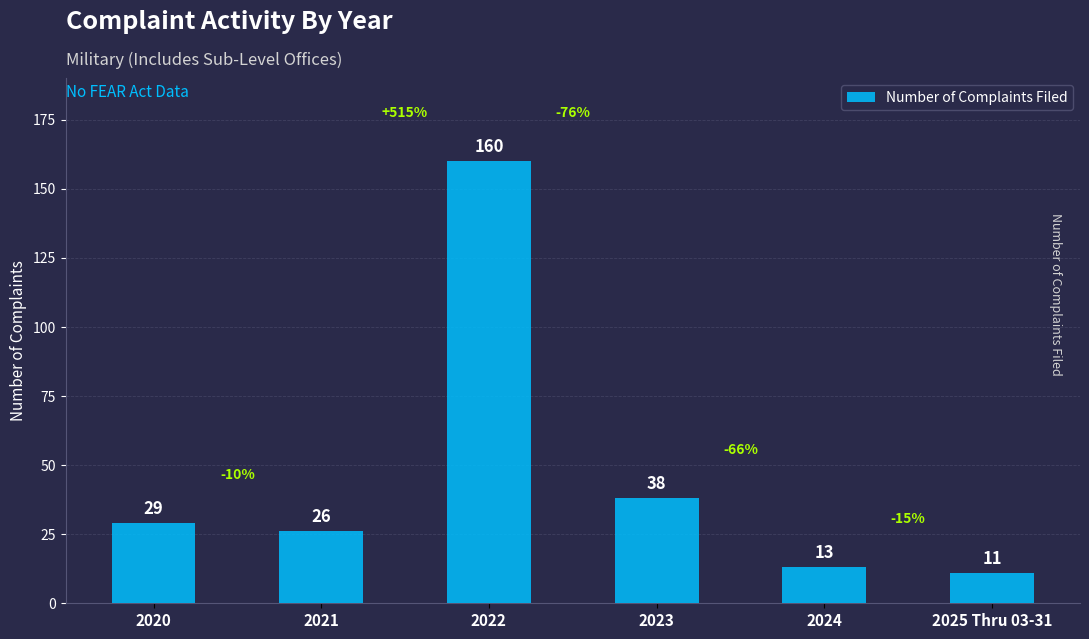

What is the label of the 1st bar from the right?

2025 Thru 03-31